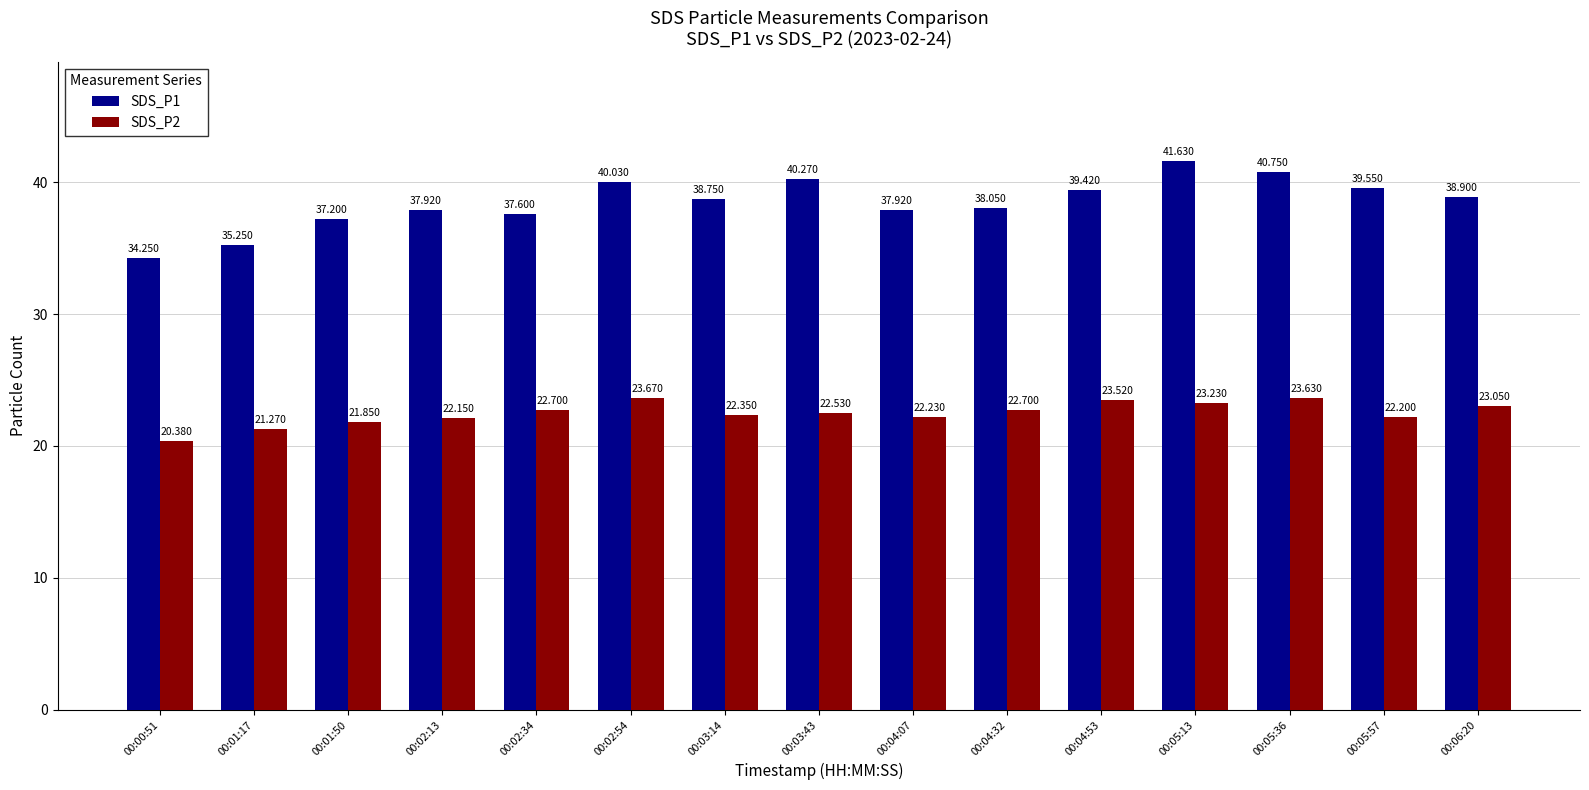

At 00:05:57, list the series in order from largest to smallest.

SDS_P1, SDS_P2